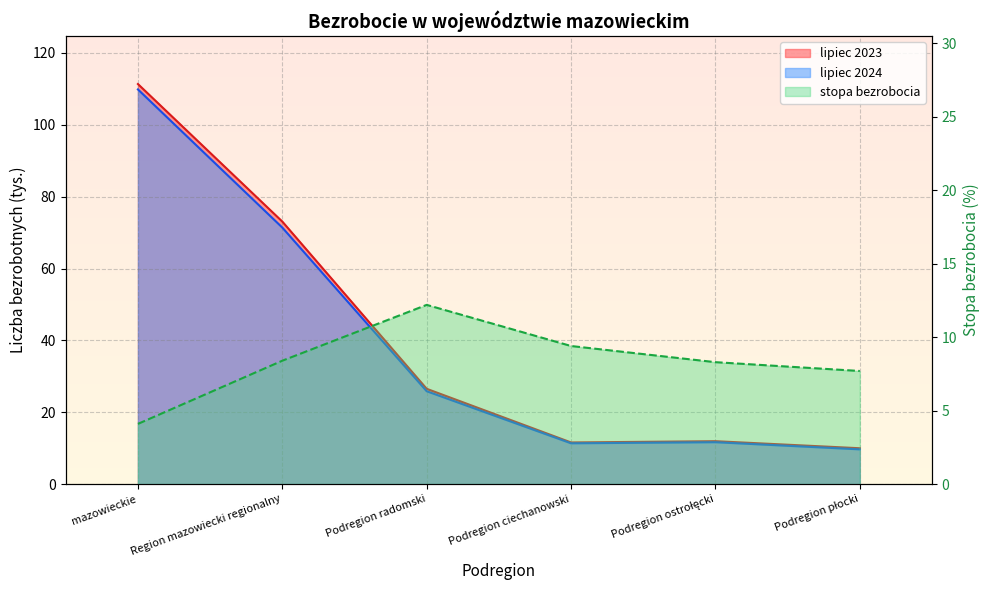

What are all the series names shown in the legend?

lipiec 2023, lipiec 2024, stopa bezrobocia